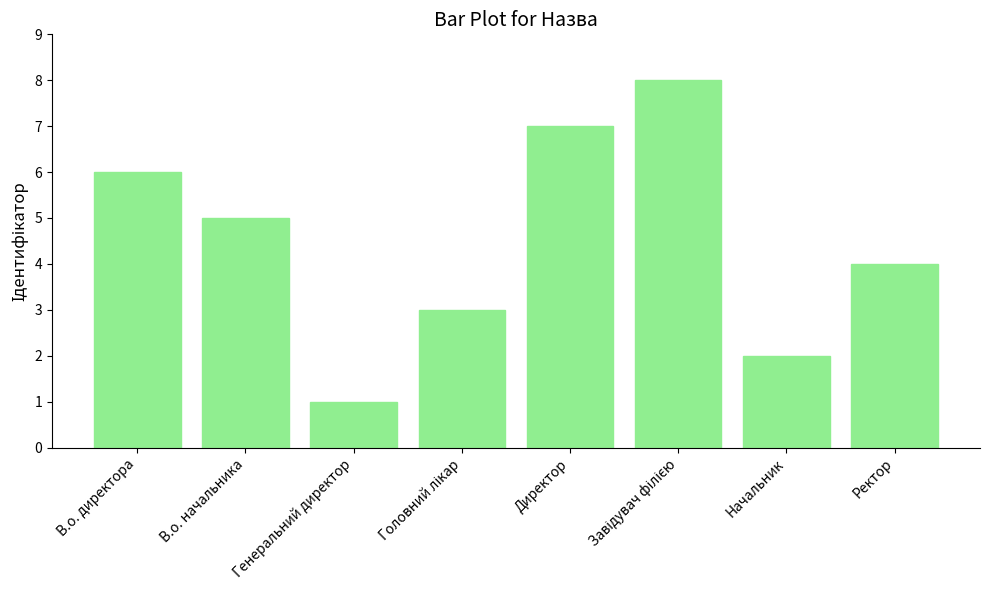

What is the difference between the values at Начальник and В.о. директора?

4